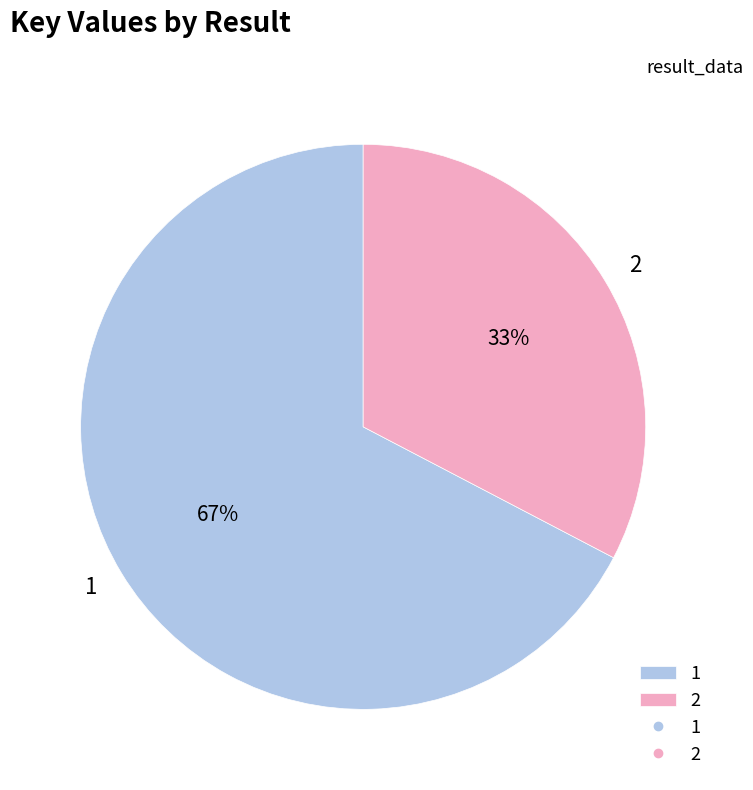

Count the number of slices in the pie.

2